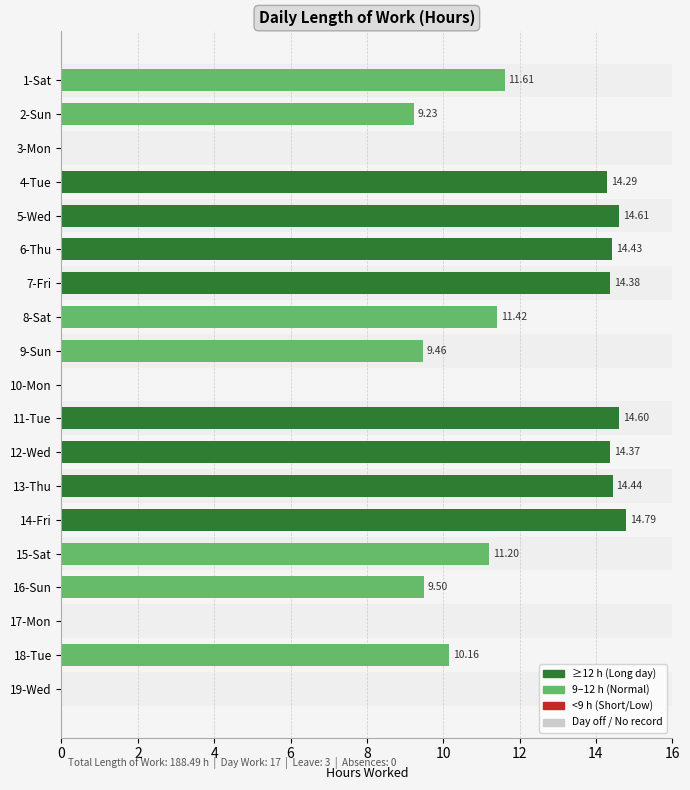

Between 18-Tue and 5-Wed, which is larger?

5-Wed